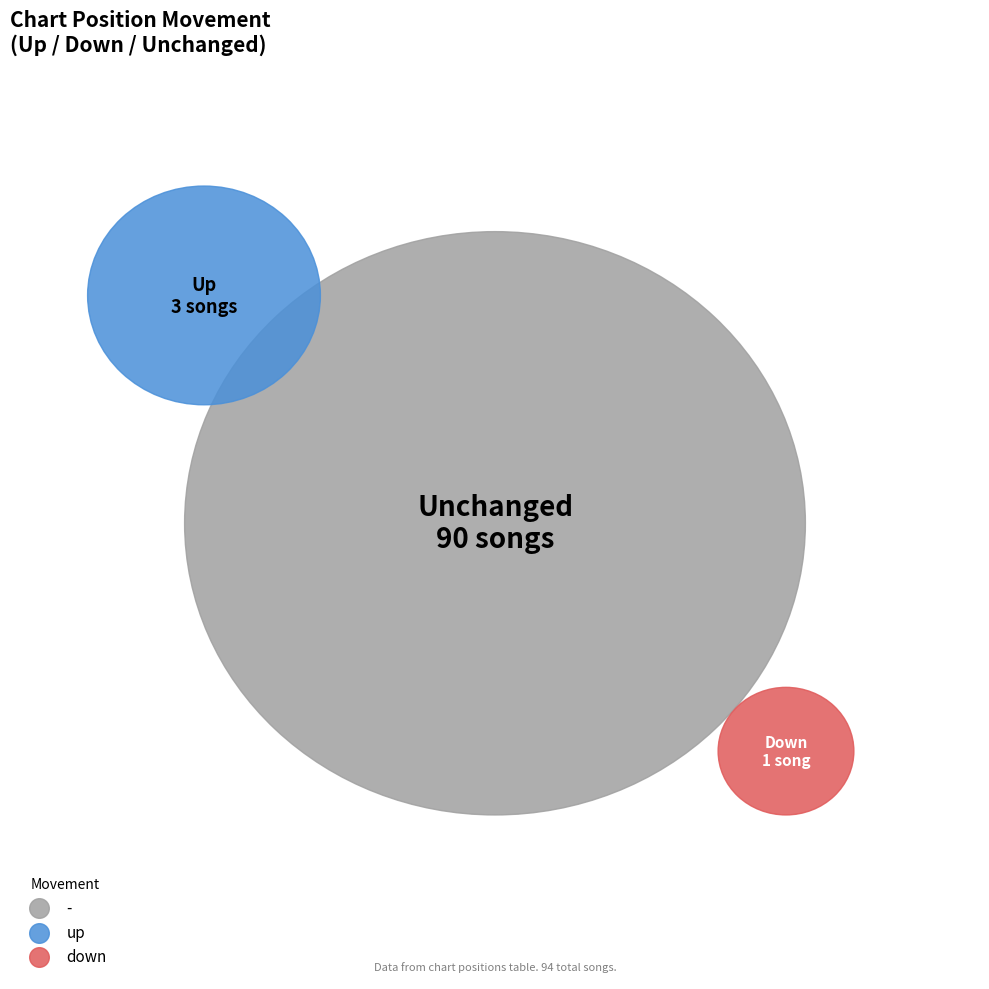

How many slices are in this pie chart?

3